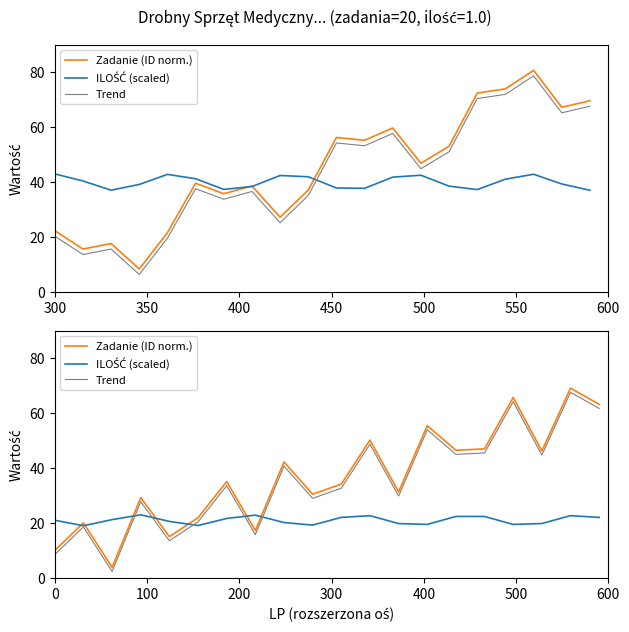

At 550, list the series in order from smallest to largest.

ILOŚĆ (scaled), Trend, Zadanie (ID norm.)